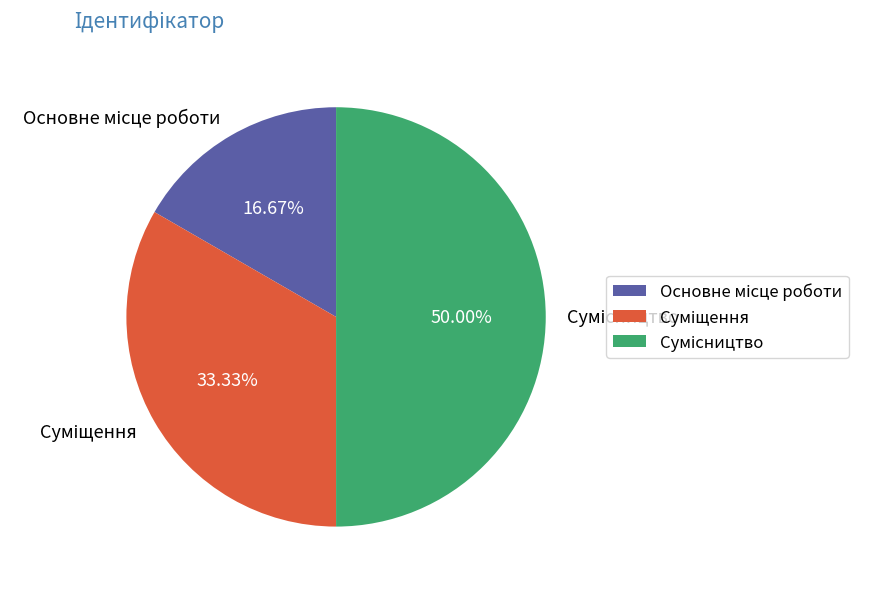

To the nearest percent, what percentage of the pie is Суміщення?

33%